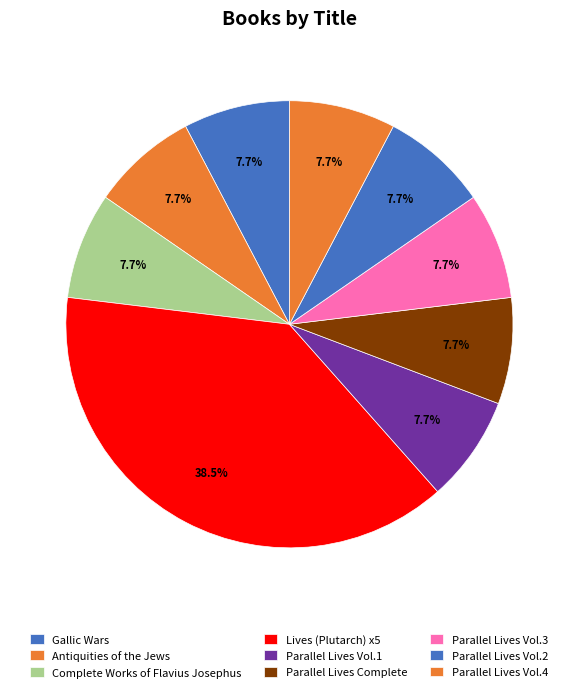

Count the number of slices in the pie.

9